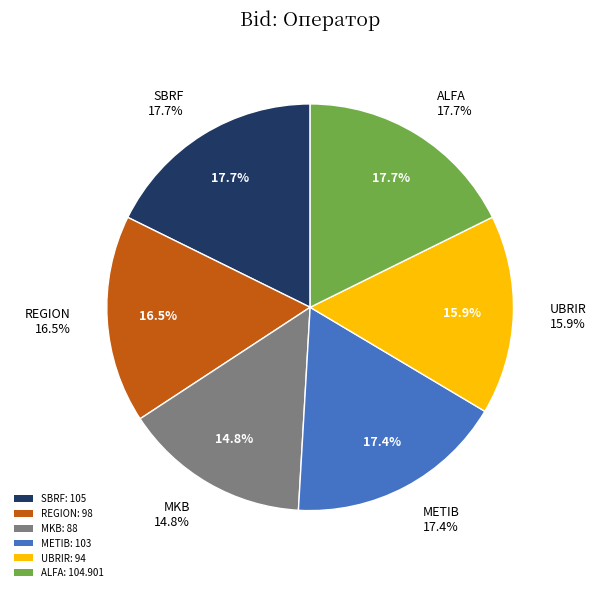

What percentage is the ALFA slice, to the nearest percent?

18%